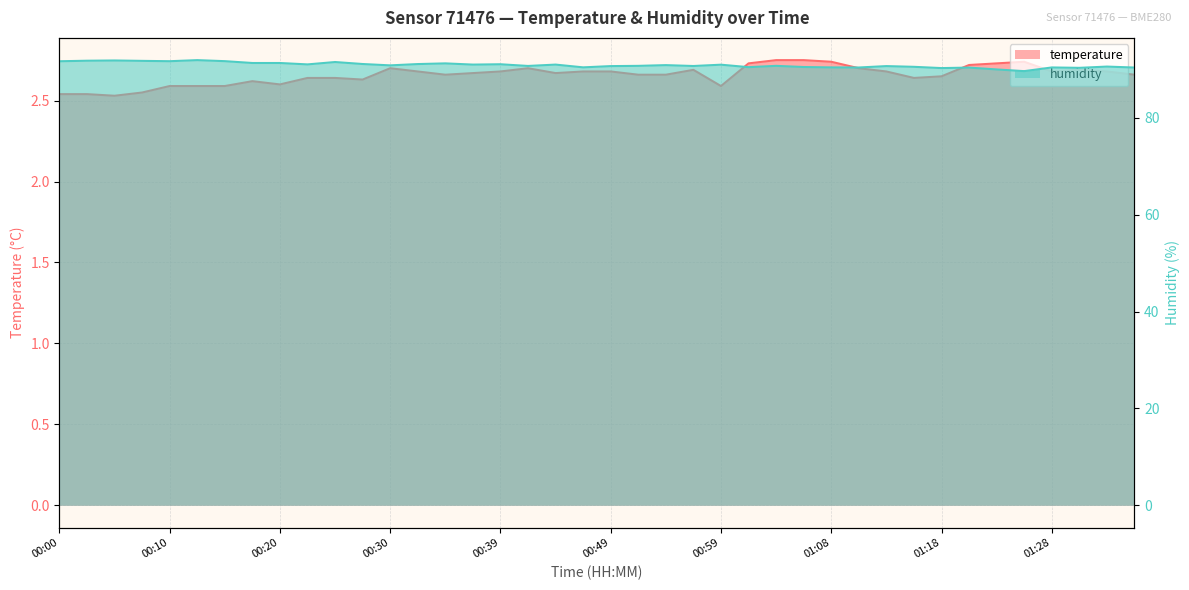

At which category does humidity reach its first local valley?

00:10